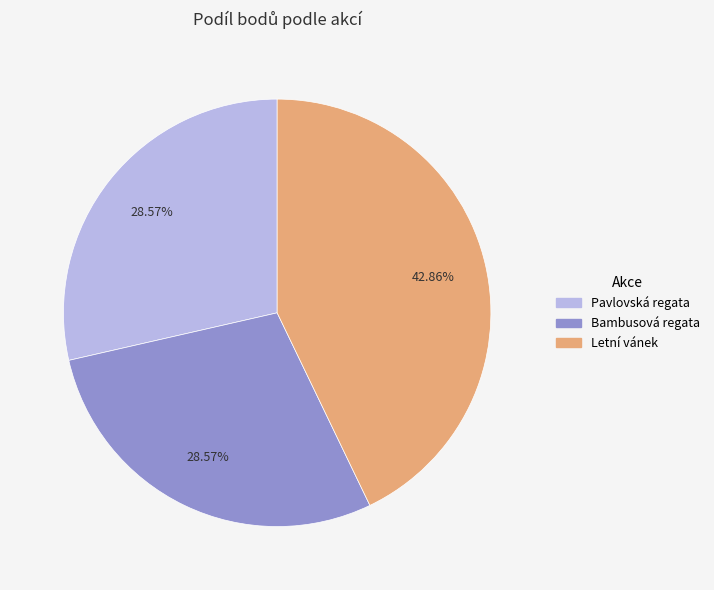

Does any single category account for the majority?

No